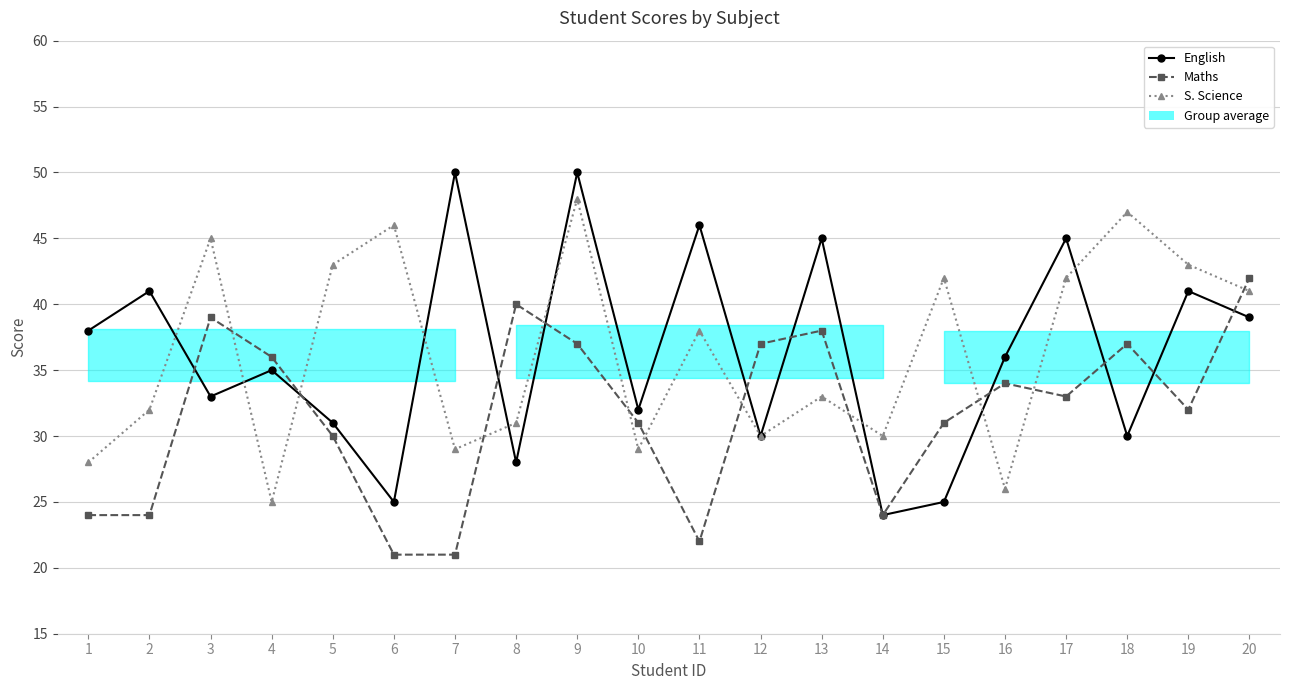

The value of S. Science at 8 is 42. True or false?

False